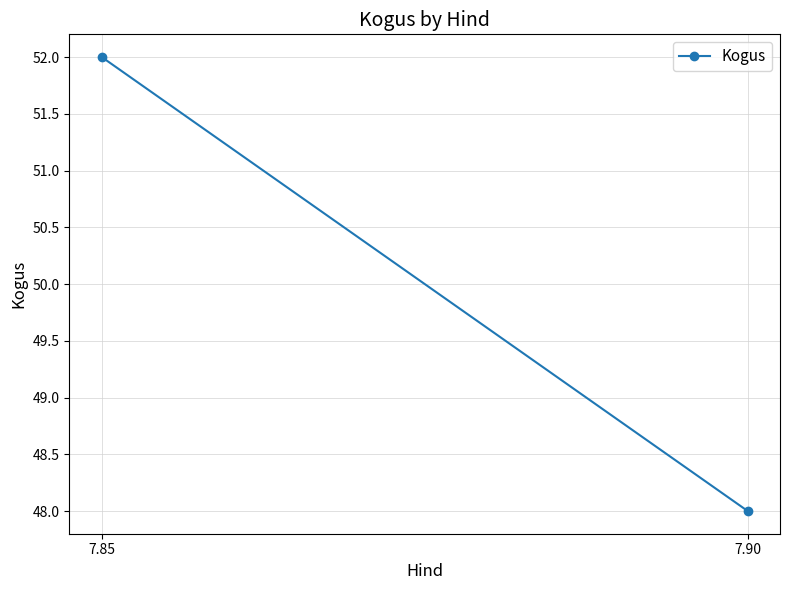

At which category does the chart reach its peak across all series?

7.85